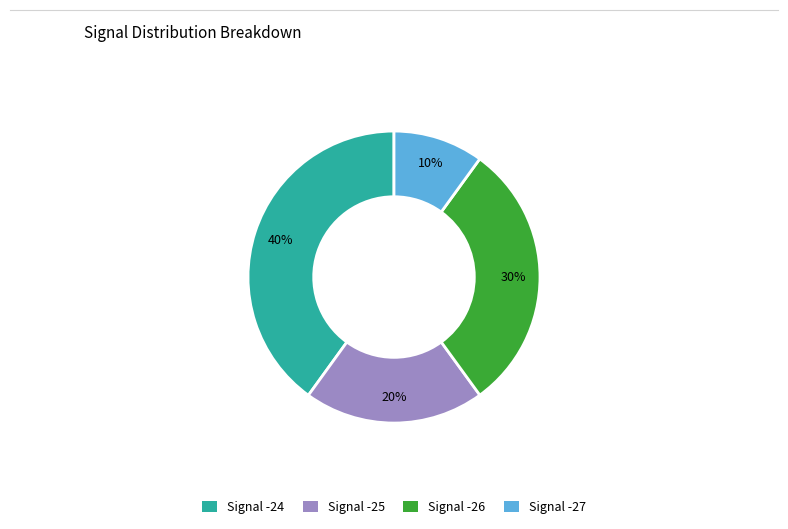

To the nearest percent, what is the average slice percentage?

25%